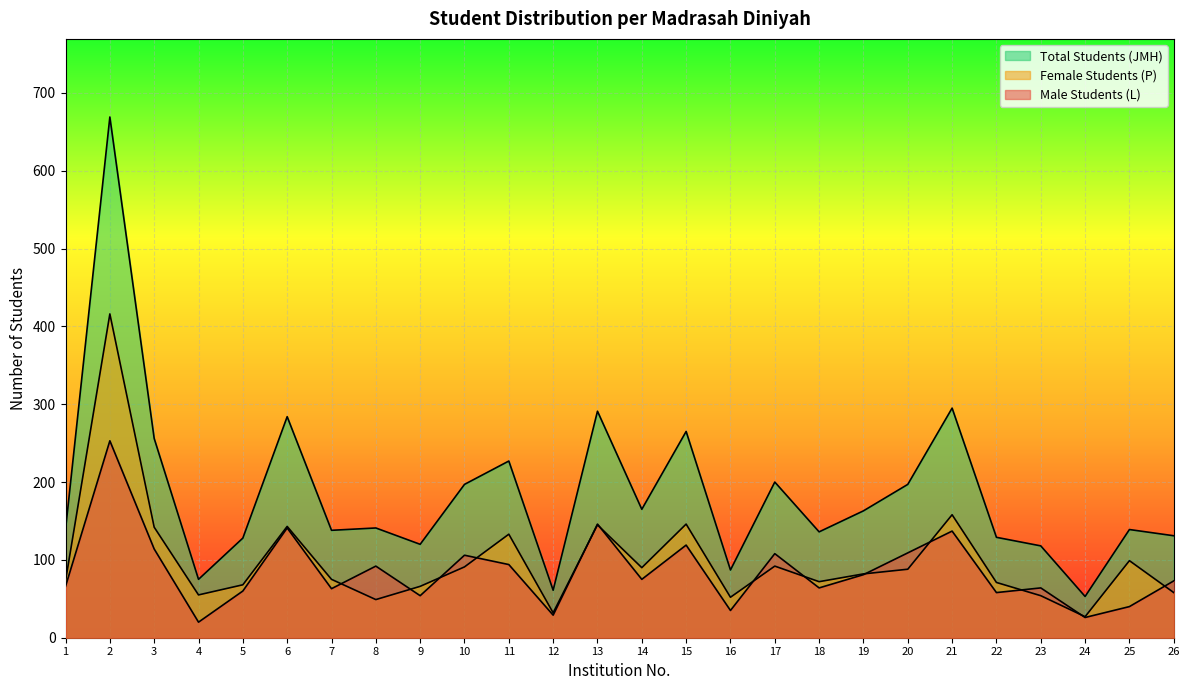

Which series changed the most between 3 and 7?

Total Students (JMH)